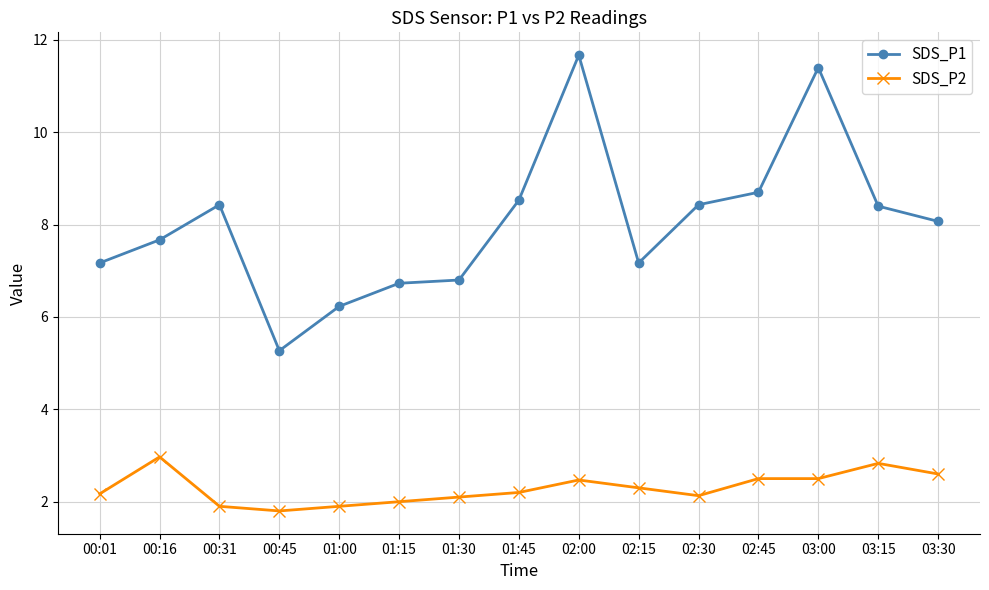

The SDS_P1 series shows 8.4 at 00:31. True or false?

True